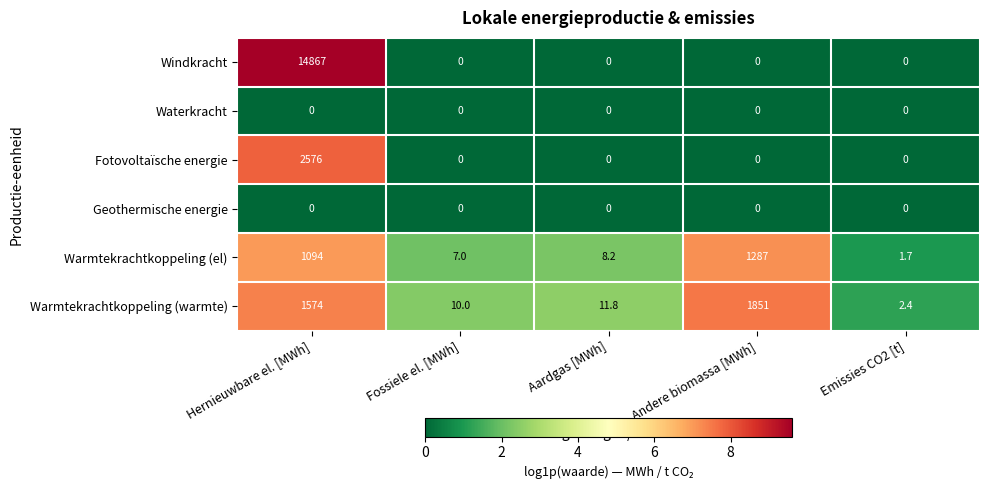

Reading left to right, list all the values displayed in this chart.

Windkracht: 14867.0	0.0	0.0	0.0	0.0
Waterkracht: 0.0	0.0	0.0	0.0	0.0
Fotovoltaïsche energie: 2576.0	0.0	0.0	0.0	0.0
Geothermische energie: 0.0	0.0	0.0	0.0	0.0
Warmtekrachtkoppeling (el): 1094.0	7.0	8.2	1287.0	1.7
Warmtekrachtkoppeling (warmte): 1574.0	10.0	11.8	1851.0	2.4